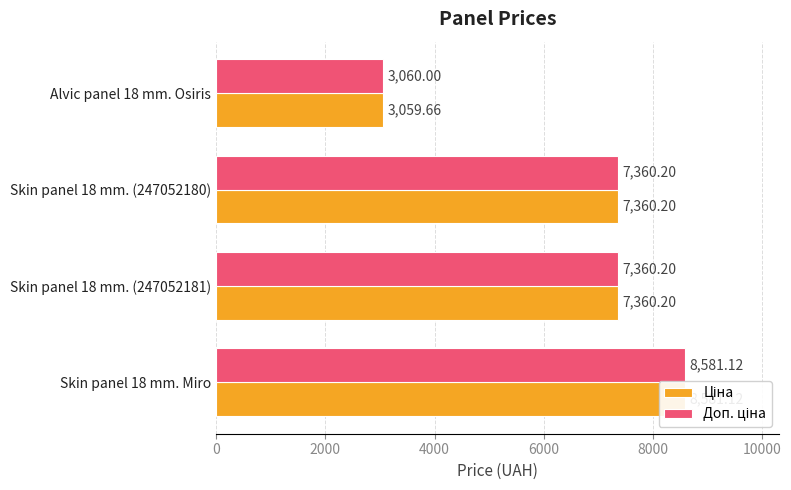

Are the bars grouped side by side (vs. stacked)?

Yes